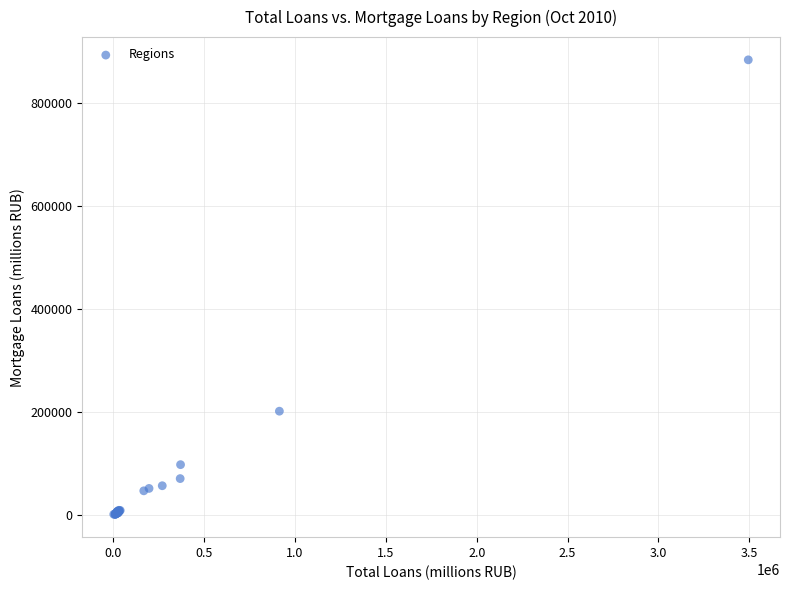

What Y value in the scatter plot is closest to 442862?

201925